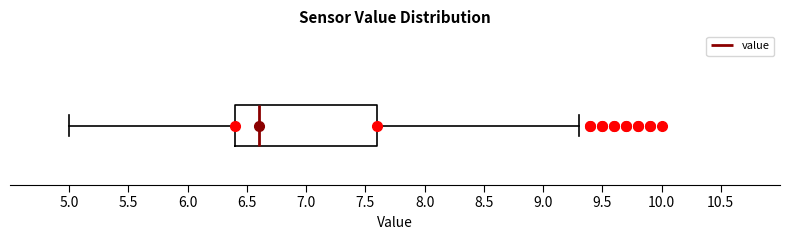

Read this box plot against the x-axis: the position of the median line, the range covered by the box, and the ends of both whiskers. The values are not printed on the chart, so give them approximately, as read against the axis.

median 6.6, box 6.4 to 7.6, whiskers 5.0 to 9.3